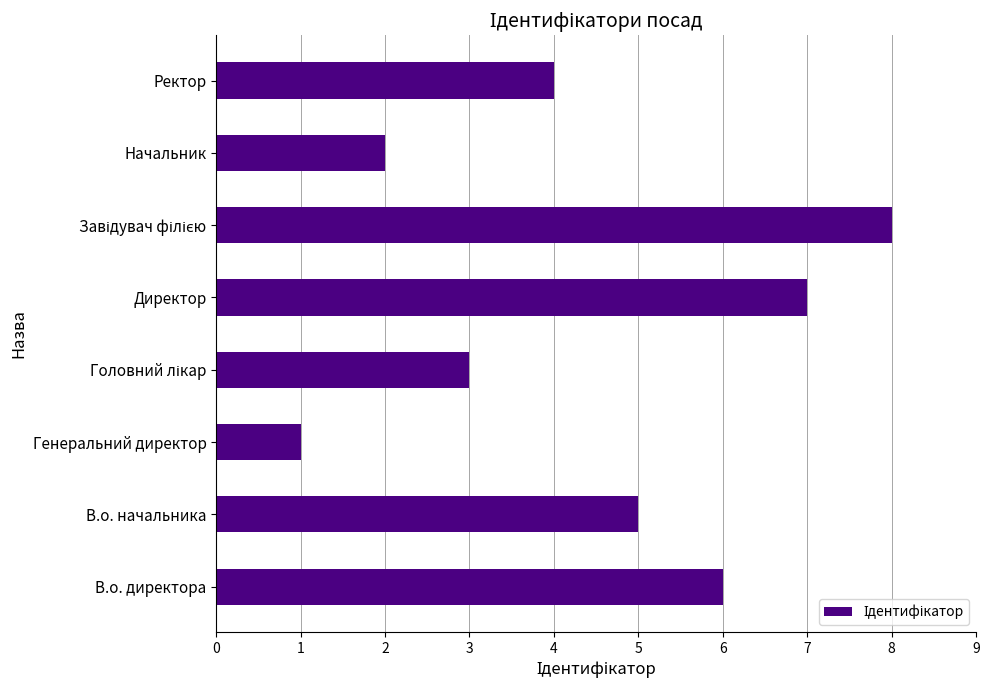

Are the bars grouped side by side (vs. stacked)?

No